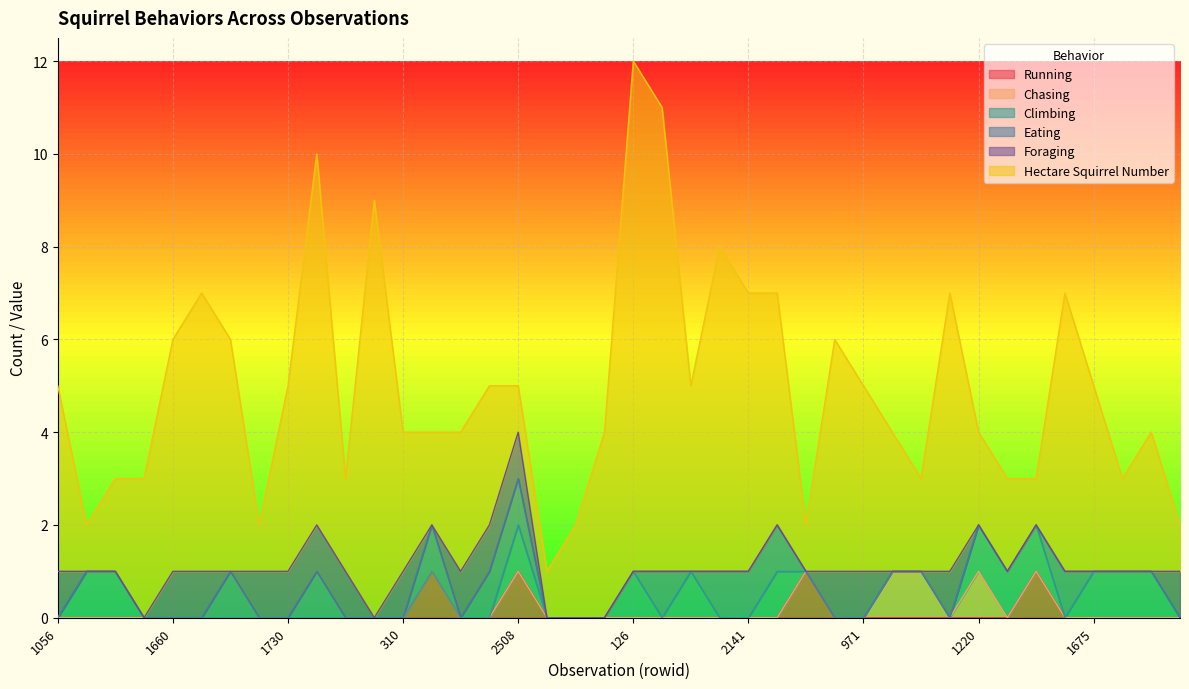

What are all the series names shown in the legend?

Running, Chasing, Climbing, Eating, Foraging, Hectare Squirrel Number